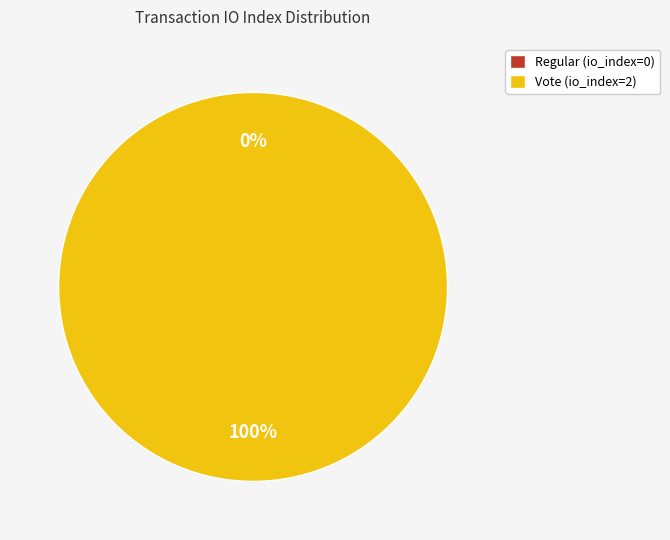

What is the largest slice in the pie chart?

Vote